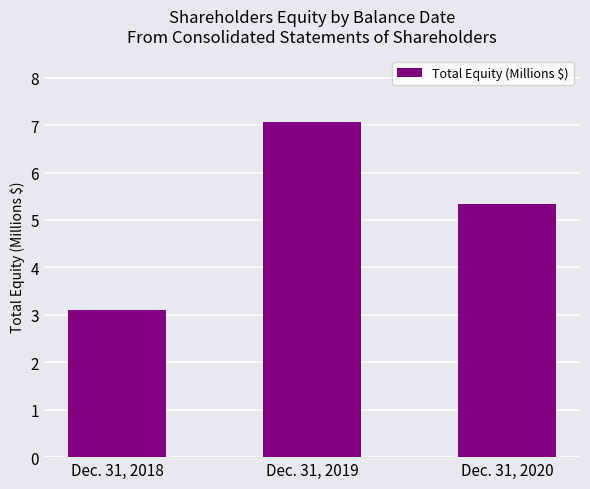

How many bars are there in total?

3